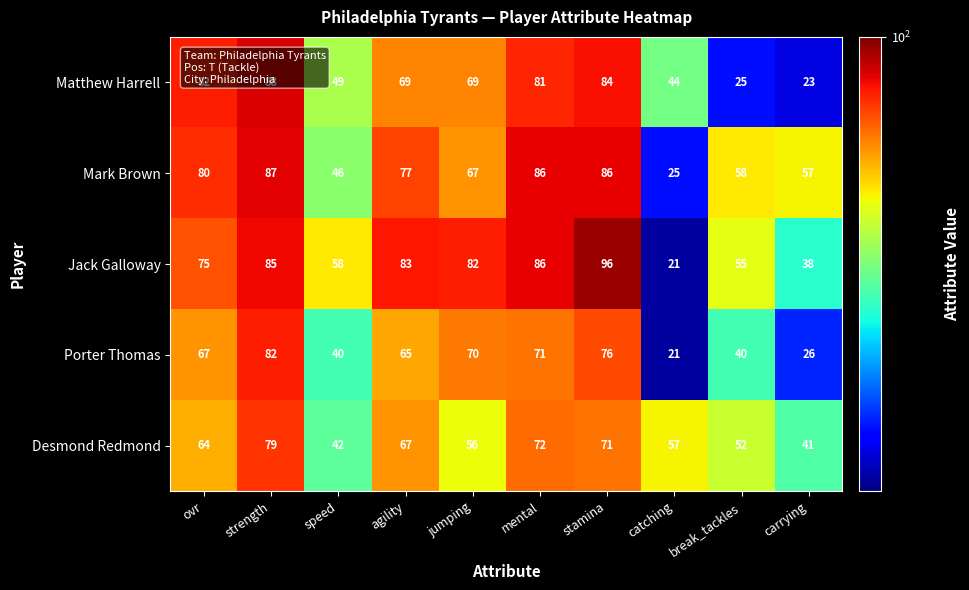

Which category has the lowest value across all series?

catching